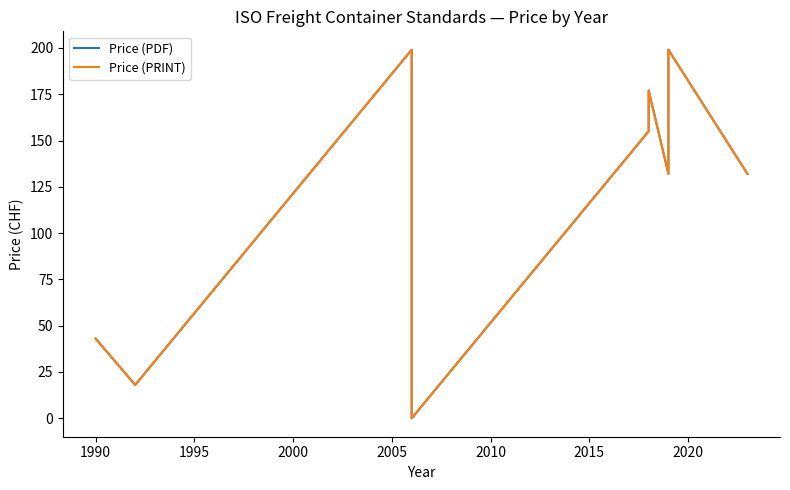

Which series has the largest range (max minus min)?

Price (PDF)